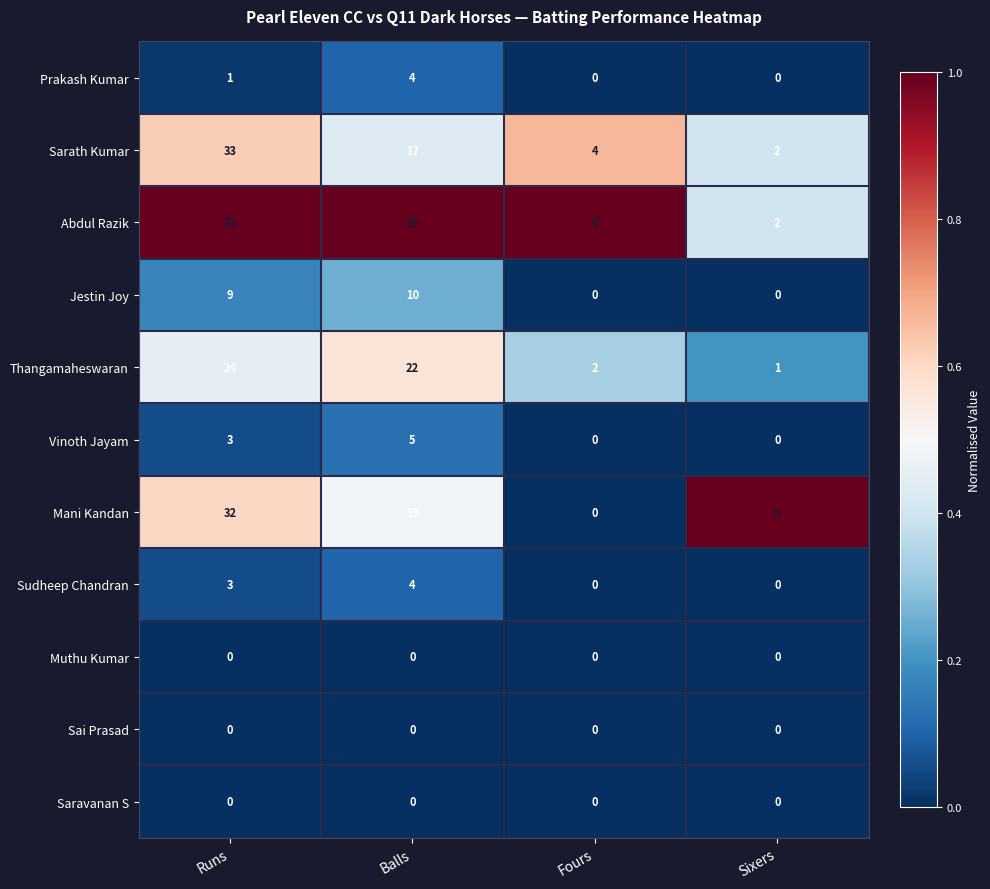

Rank the categories by Thangamaheswaran value from highest to lowest.

Runs, Balls, Fours, Sixers